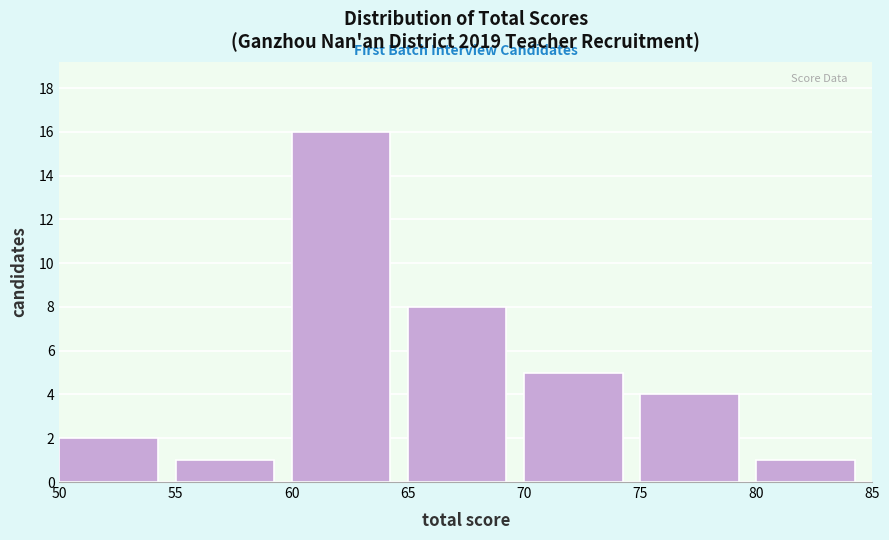

Reading left to right, list every bar in this chart as the range it spans on the x-axis followed by its height. The values are not printed on the chart, so give them approximately, as read against the axis.

50 to 55: 2
55 to 60: 1
60 to 65: 16
65 to 70: 8
70 to 75: 5
75 to 80: 4
80 to 85: 1